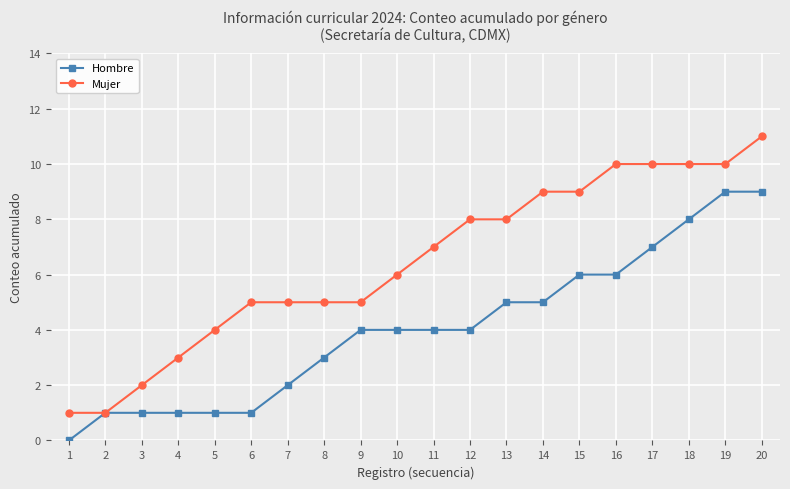

Is this an area chart (filled region under the line)?

No